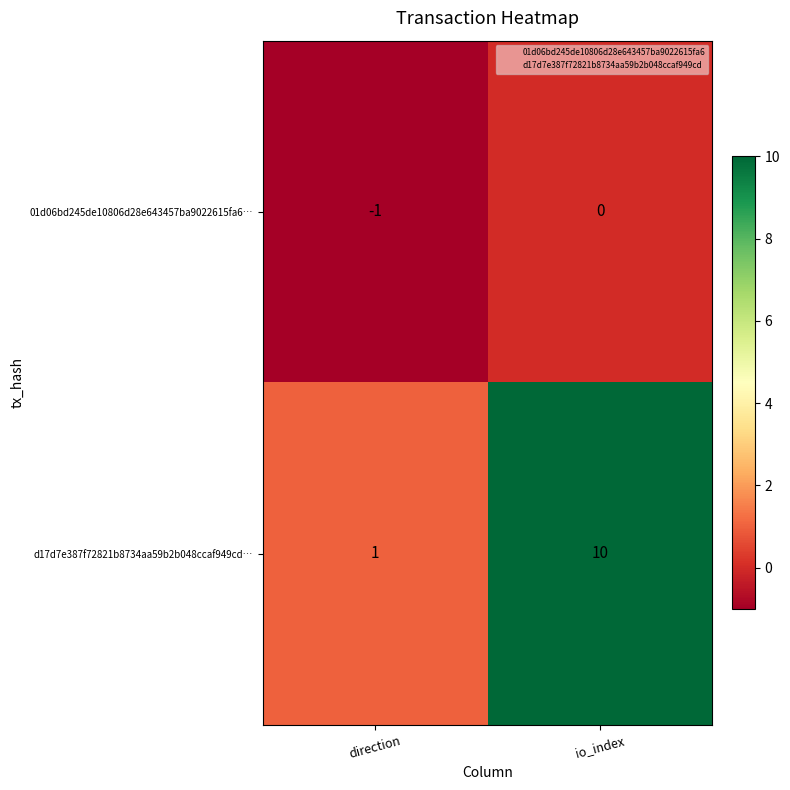

List the series in order of their peak value, highest first.

d17d7e387f72821b8734aa59b2b048ccaf949cd…, 01d06bd245de10806d28e643457ba9022615fa6…